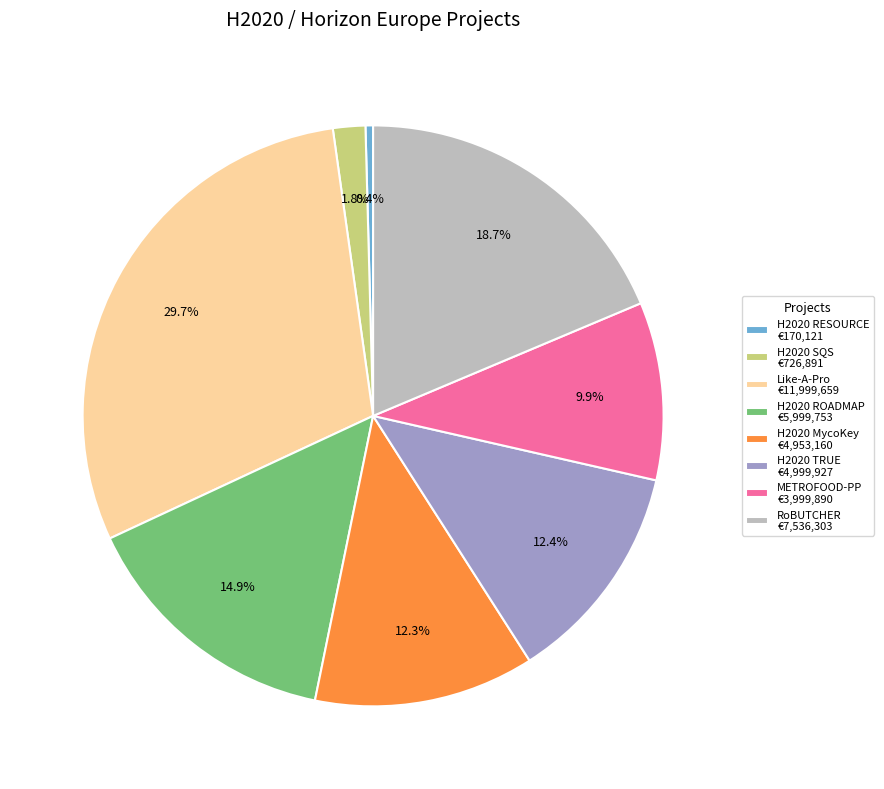

To the nearest percent, what portion does METROFOOD-PP represent?

10%